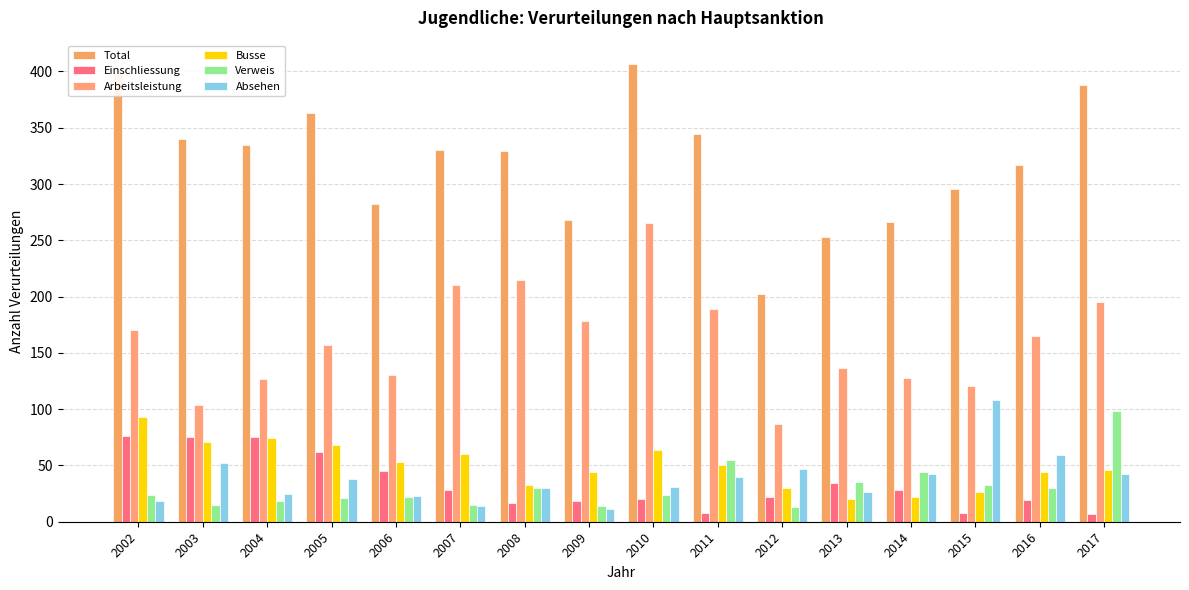

What is the spread (max minus min) of values at 2003?

325